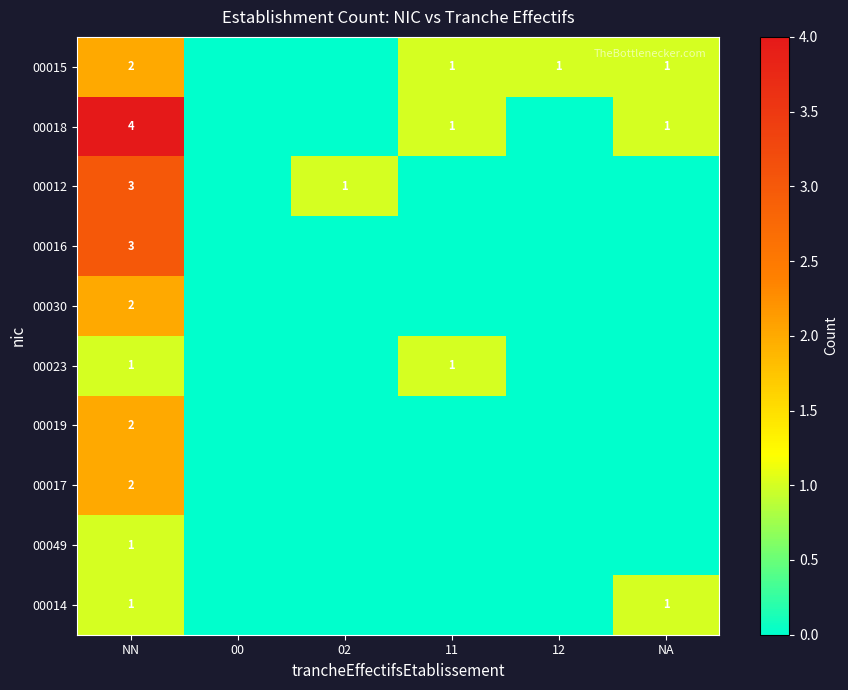

Is it true that 00018 equals 1 at 11?

True